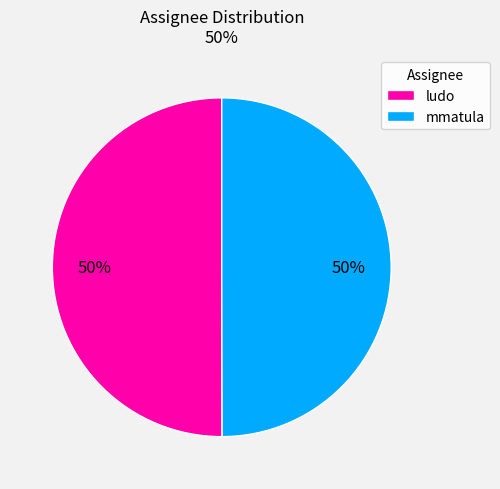

The ludo slice represents 37% of the pie. True or false?

False